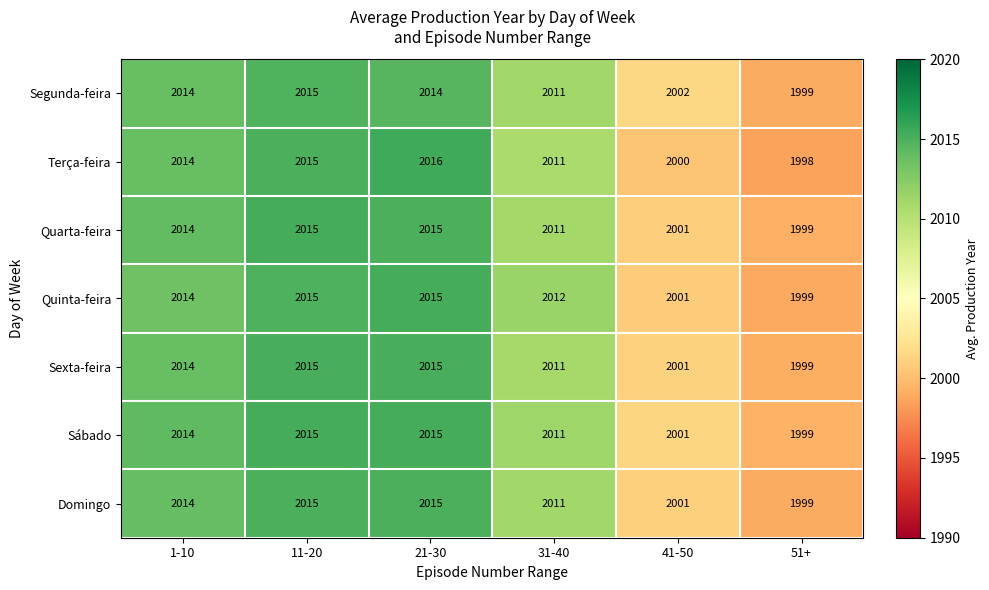

What is the lowest value of the Quinta-feira series?

1999